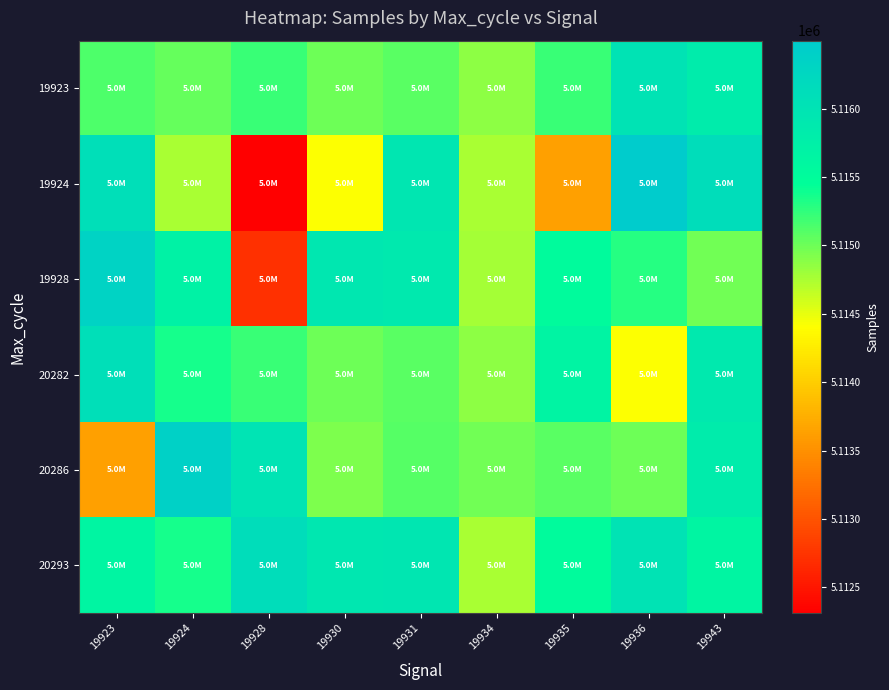

At how many categories does at least one series exceed 5115209?

8